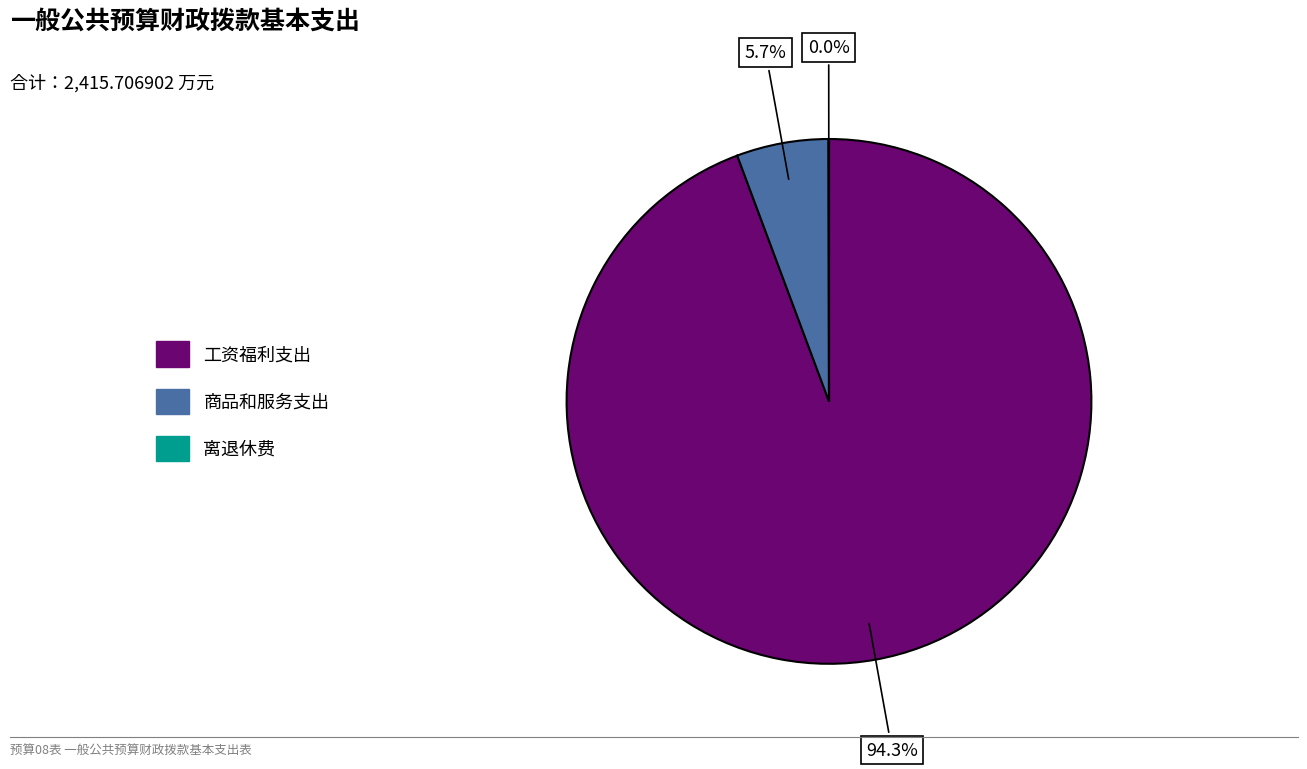

To the nearest percent, what is the average slice percentage?

33%